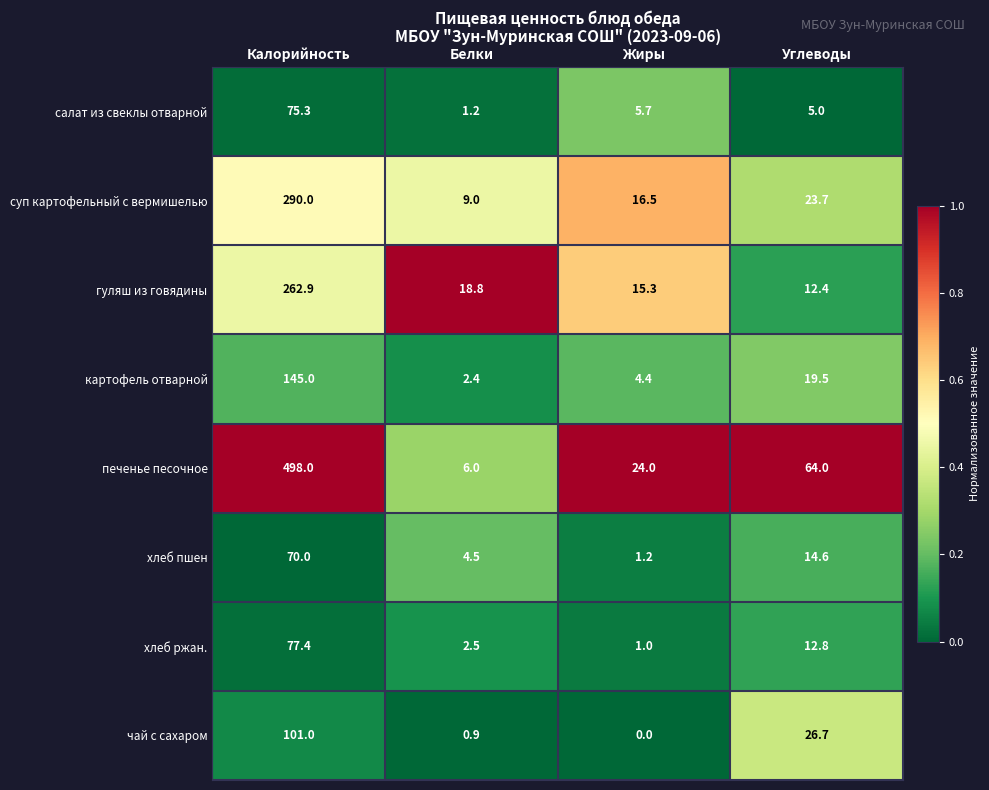

What is the difference between the second highest and second lowest values in the хлеб ржан. series?

10.3